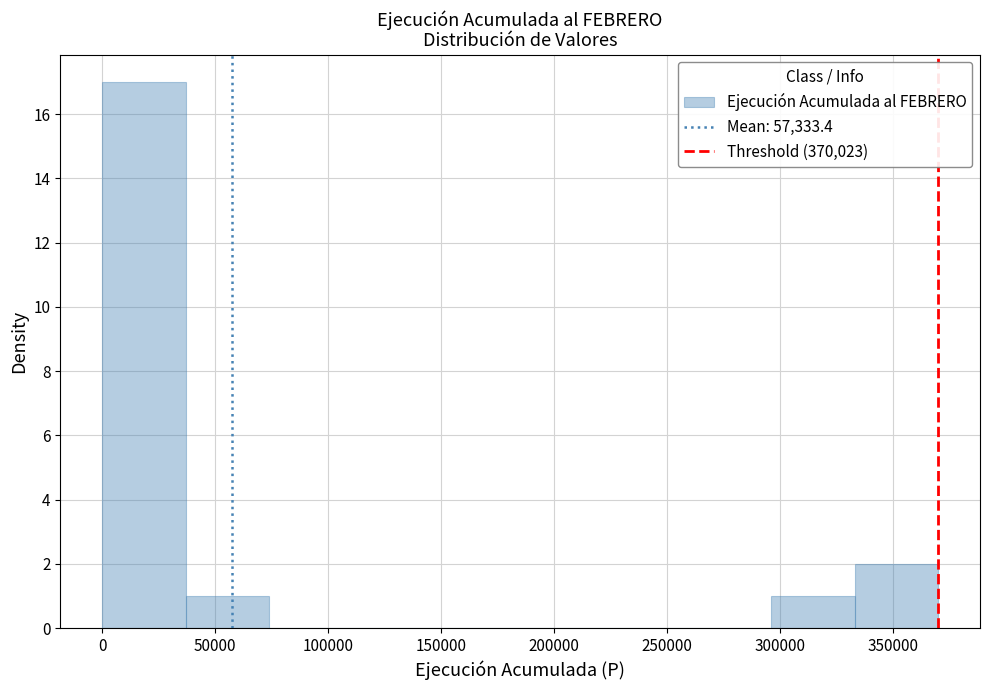

Reading left to right, list every bar in this chart as the range it spans on the x-axis followed by its height. Neither the bar edges nor the heights are printed on the chart, so give them approximately, as read against the axes.

0 to 35000: 17
35000 to 75000: 1
75000 to 110000: 0
110000 to 150000: 0
150000 to 185000: 0
185000 to 220000: 0
220000 to 260000: 0
260000 to 295000: 0
295000 to 335000: 1
335000 to 370000: 2